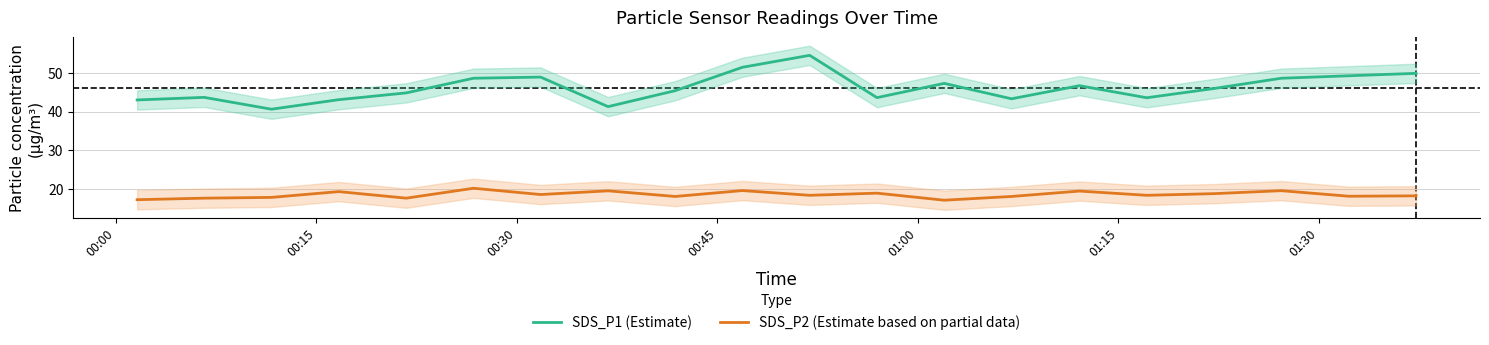

True or false: SDS_P1 (Estimate) and SDS_P2 (Estimate based on partial data) cross at least once.

False